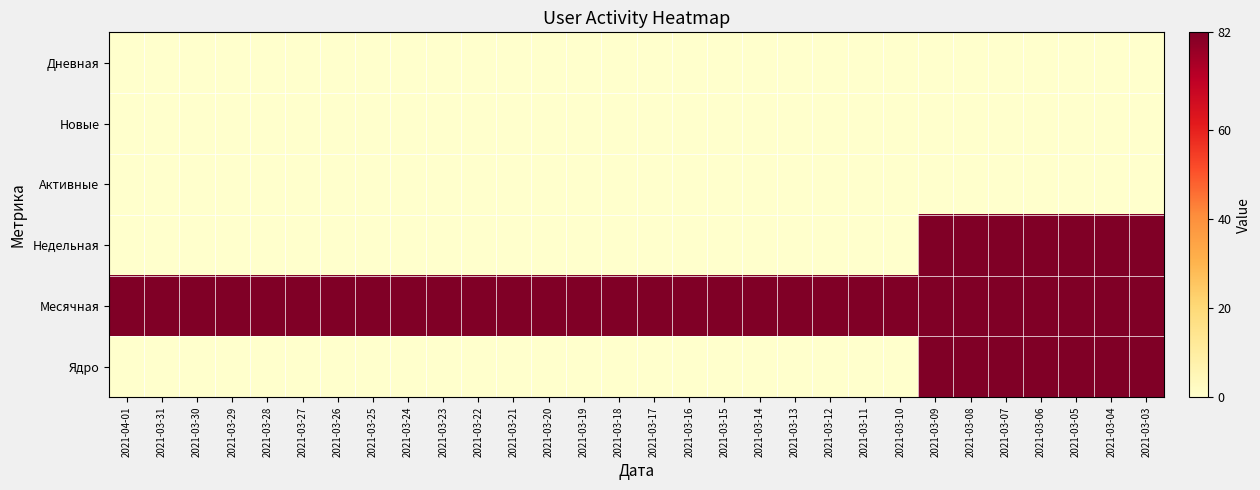

What is the spread (max minus min) of values at 2021-03-11?

82